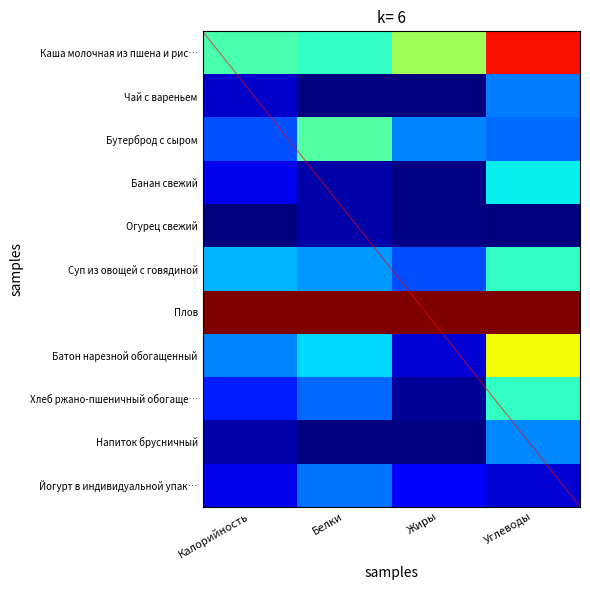

What is the difference between the Йогурт в индивидуальной упак… values at Белки and Углеводы?

0.2